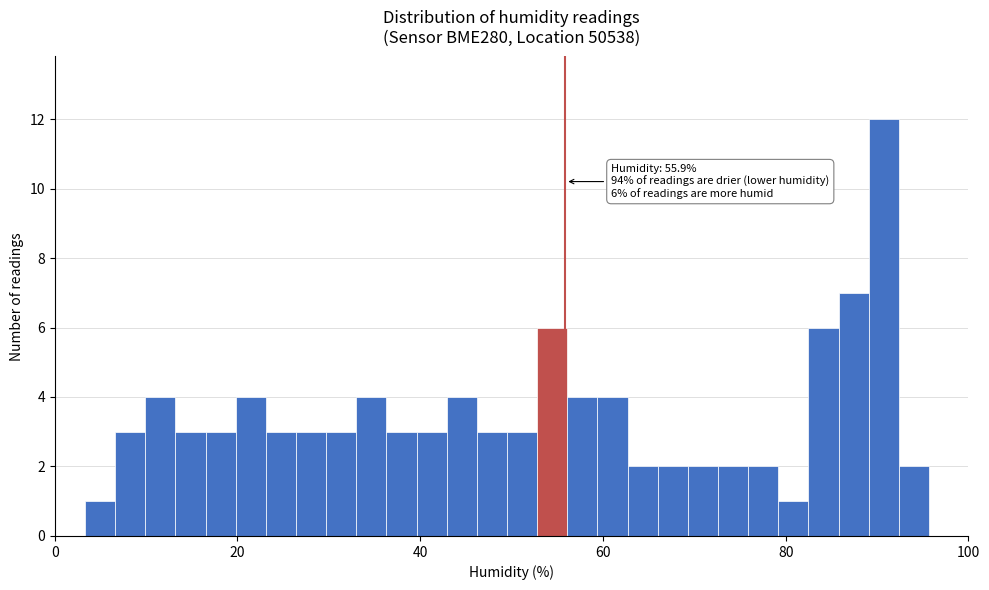

Read against the x-axis, roughly where is the centre of the tallest bar?

90